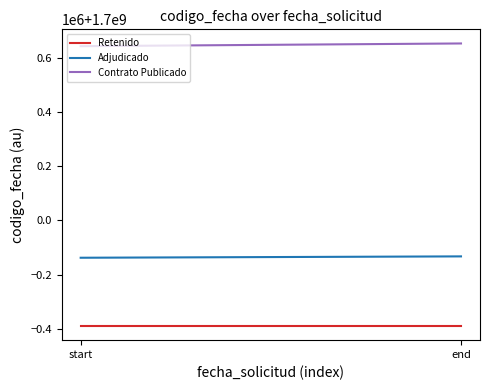

True or false: Retenido has a value of 1699611149 at start.

True